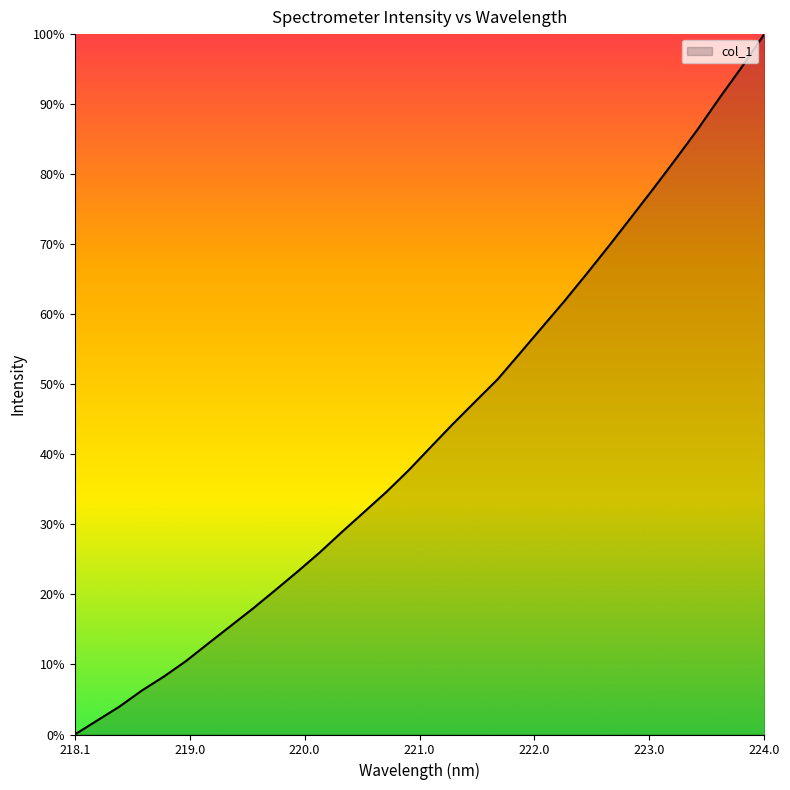

What is the greatest value displayed?

100.0